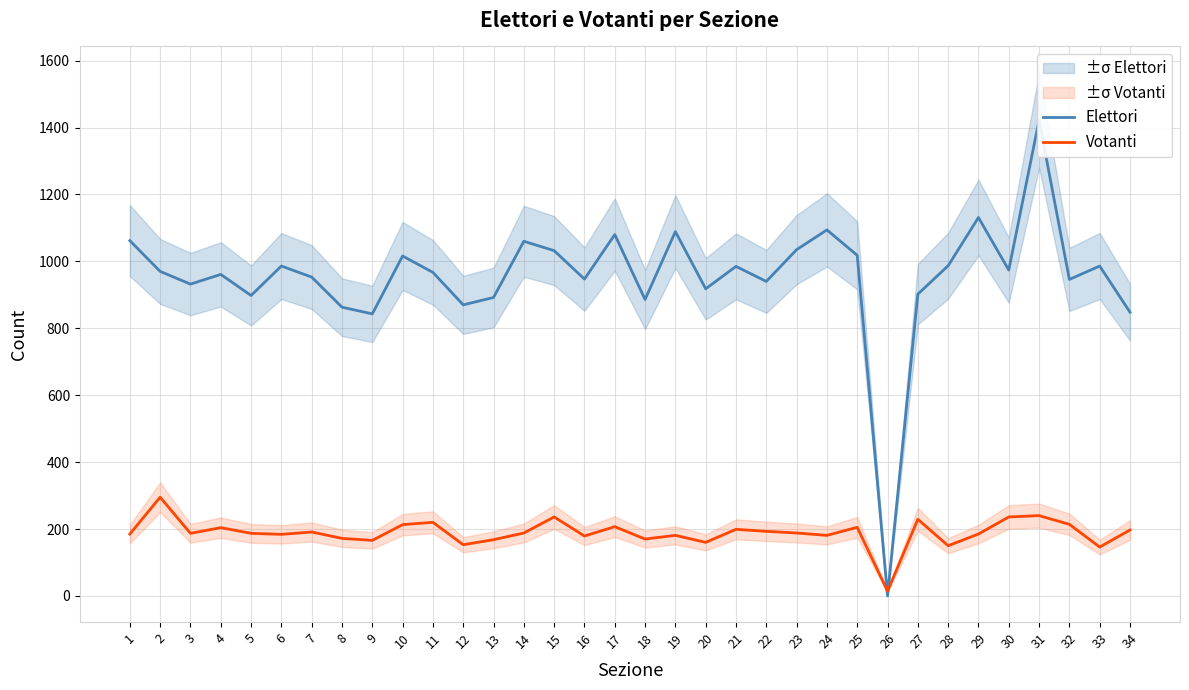

Which series has the widest spread of values?

Elettori